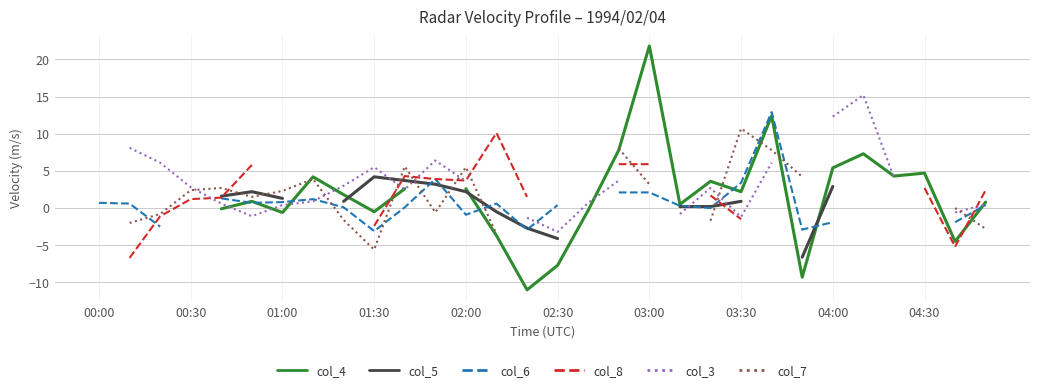

Is the value of col_8 at 21 greater than the value of col_4 at 20?

No